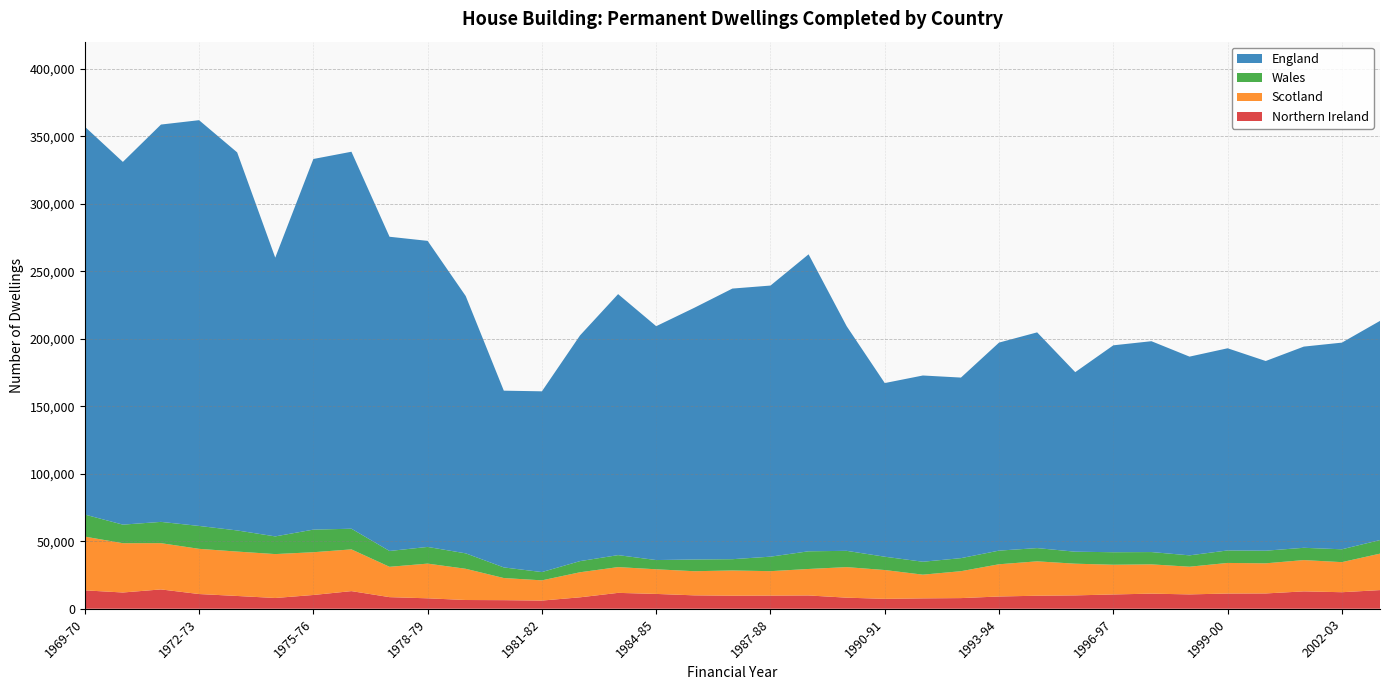

Reading left to right, what are all the values shown in this chart?

Northern Ireland: 1969-70=13620	1970-71=12030	1971-72=14310	1972-73=10890	1973-74=9460	1974-75=7960	1975-76=10190	1976-77=13050	1977-78=8590	1978-79=7720	1979-80=6470	1980-81=6360	1981-82=6050	1982-83=8460	1983-84=11760	1984-85=10970	1985-86=9920	1986-87=9660	1987-88=9740	1988-89=9840	1989-90=8200	1990-91=7330	1991-92=7680	1992-93=7880	1993-94=9070	1994-95=9640	1995-96=9890	1996-97=10580	1997-98=11190	1998-99=10620	1999-00=11270	2000-01=11330	2001-02=12860	2002-03=12240	2003-04=13810
Scotland: 1969-70=39800	1970-71=36510	1971-72=34260	1972-73=33470	1973-74=32880	1974-75=32520	1975-76=31670	1976-77=30910	1977-78=22470	1978-79=25700	1979-80=23120	1980-81=16380	1981-82=14980	1982-83=18560	1983-84=19080	1984-85=18250	1985-86=17870	1986-87=18680	1987-88=18090	1988-89=19610	1989-90=22620	1990-91=21340	1991-92=17560	1992-93=19930	1993-94=23870	1994-95=25470	1995-96=23470	1996-97=22010	1997-98=21680	1998-99=20510	1999-00=22650	2000-01=22310	2001-02=23180	2002-03=22270	2003-04=27000
Wales: 1969-70=16340	1970-71=13750	1971-72=15760	1972-73=16970	1973-74=15650	1974-75=13100	1975-76=16740	1976-77=15310	1977-78=11720	1978-79=12360	1979-80=11430	1980-81=7860	1981-82=6130	1982-83=8250	1983-84=8870	1984-85=6840	1985-86=8690	1986-87=8360	1987-88=10740	1988-89=13100	1989-90=12060	1990-91=9860	1991-92=9570	1992-93=9660	1993-94=10110	1994-95=9810	1995-96=8880	1996-97=9270	1997-98=9110	1998-99=8410	1999-00=9260	2000-01=9350	2001-02=9100	2002-03=9520	2003-04=10060
England: 1969-70=287310	1970-71=268660	1971-72=294280	1972-73=300520	1973-74=280010	1974-75=206450	1975-76=274500	1976-77=279210	1977-78=232730	1978-79=226680	1979-80=190580	1980-81=130910	1981-82=133870	1982-83=167160	1983-84=193310	1984-85=173220	1985-86=186410	1986-87=200430	1987-88=200790	1988-89=219950	1989-90=166380	1990-91=128620	1991-92=137940	1992-93=133740	1993-94=154080	1994-95=159780	1995-96=132990	1996-97=153240	1997-98=156170	1998-99=147190	1999-00=149730	2000-01=140490	2001-02=149010	2002-03=153070	2003-04=162330